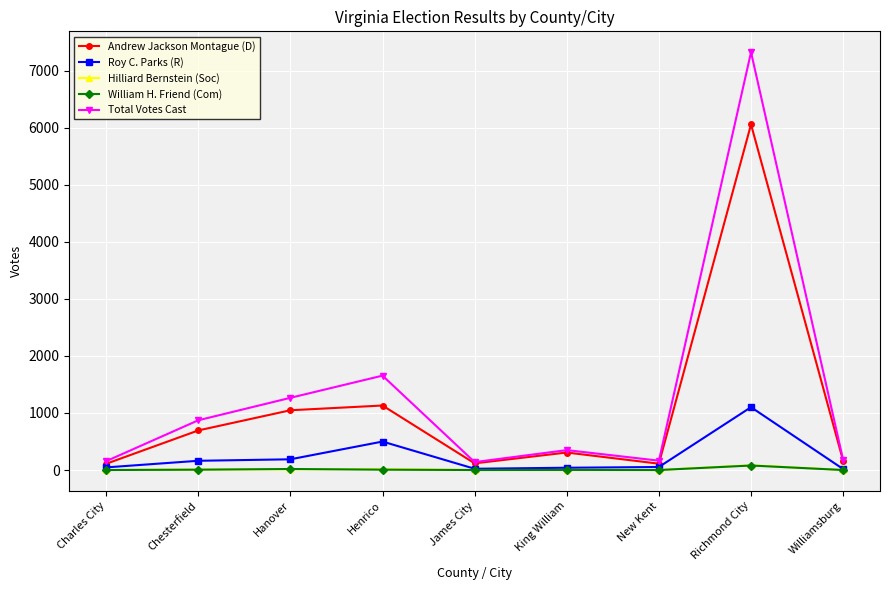

What is the difference between the second highest and second lowest values in the Total Votes Cast series?

1500